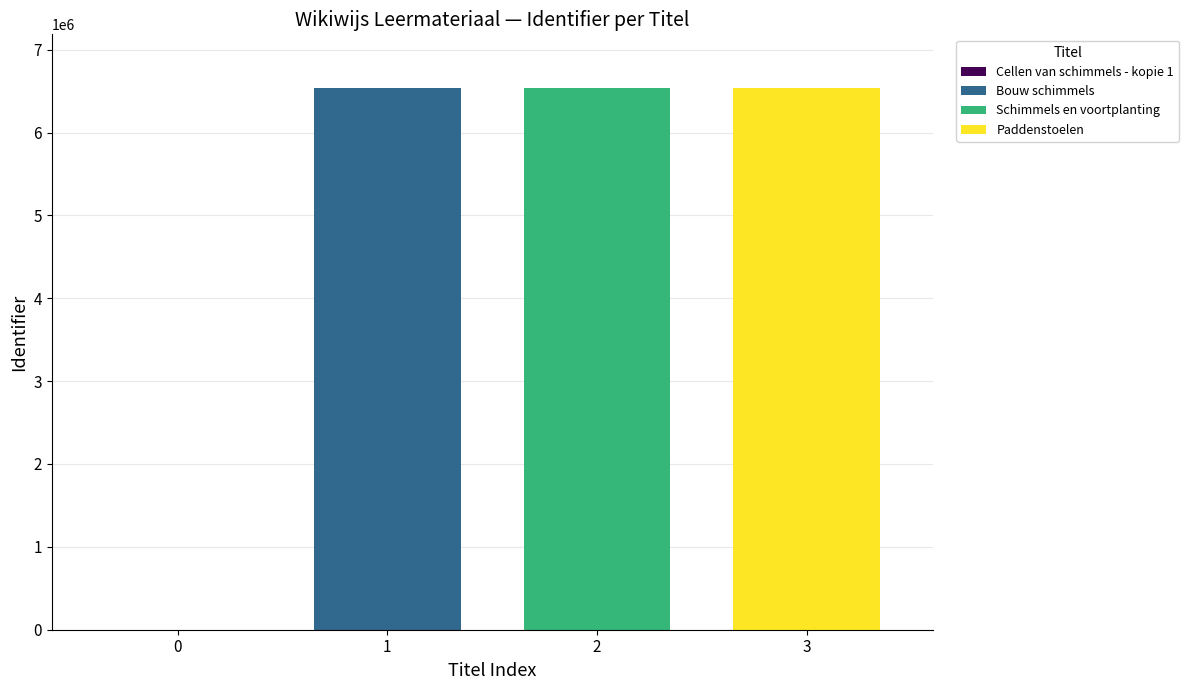

What is the label of the 3rd bar from the right?

Bouw schimmels